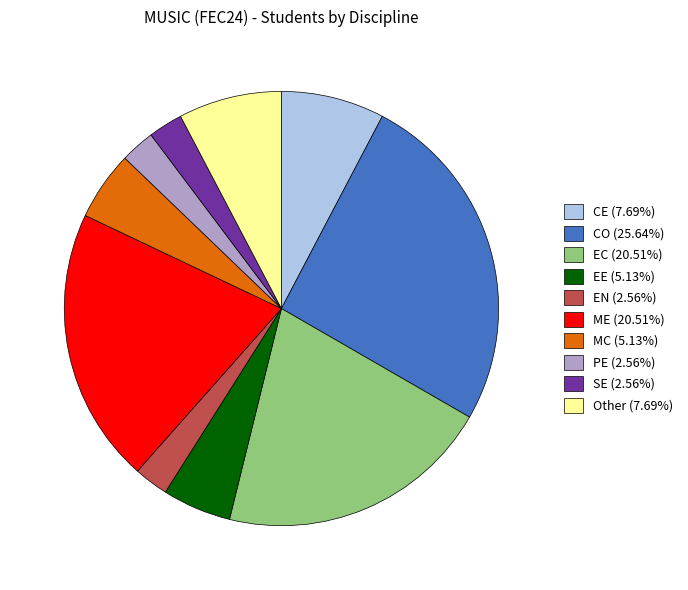

Combined, do MC (5.13%) and CE (7.69%) account for over 50%?

No